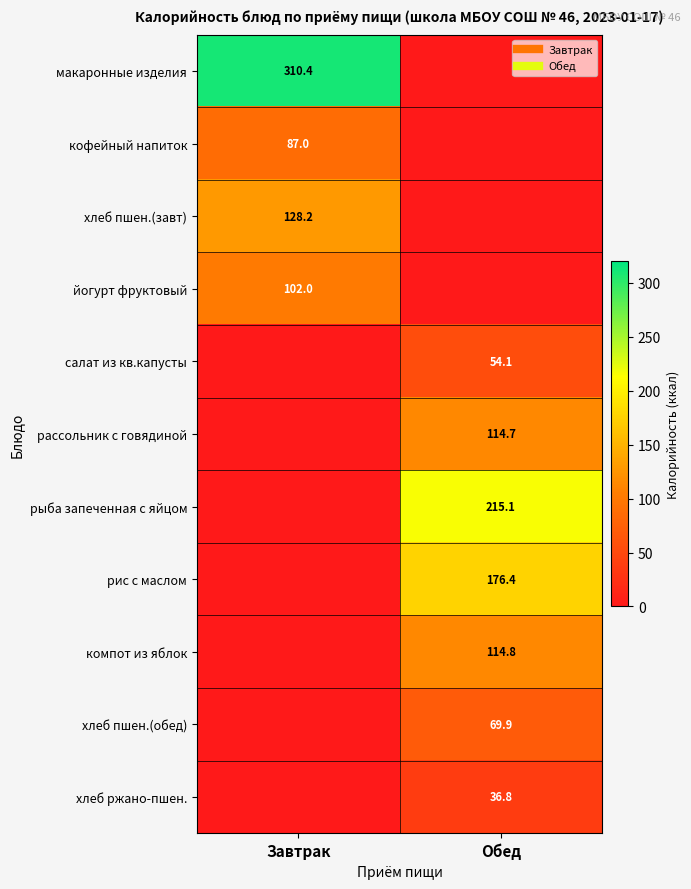

Count the number of categories in the chart.

2